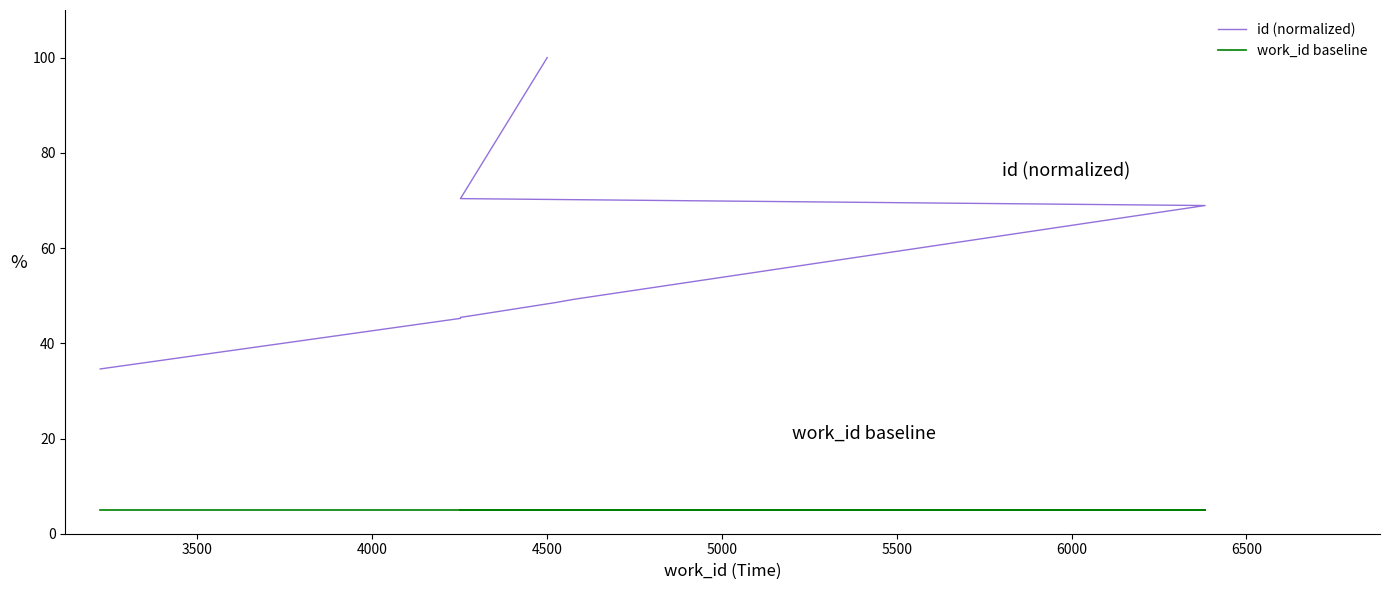

Which series has the largest total across all categories?

id (normalized)